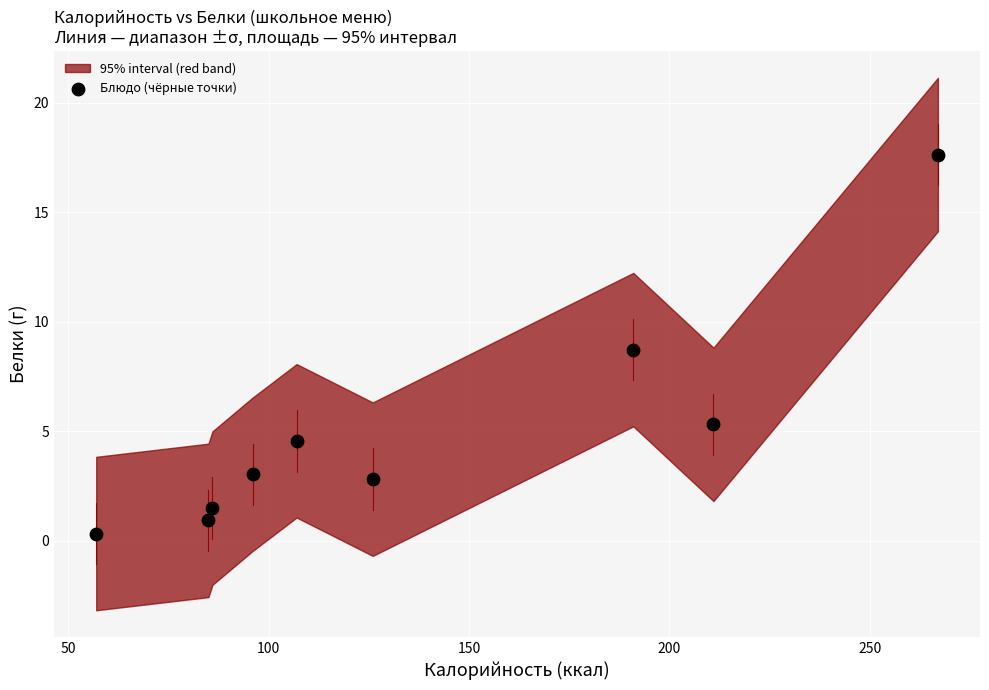

What Y value in the scatter plot is closest to 8?

8.7